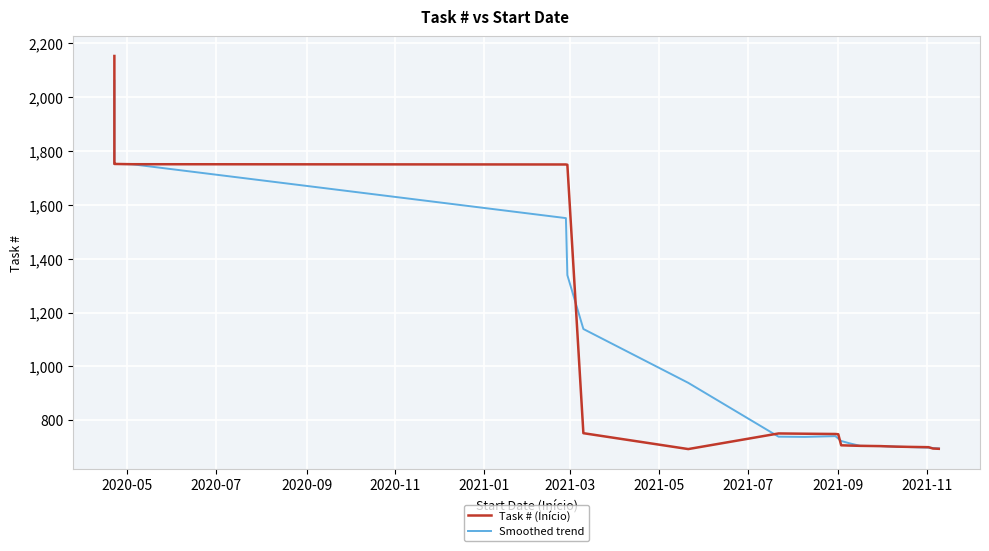

Is the value of Smoothed trend at 2020-11 greater than the value of Task # (Início) at 21?

Yes